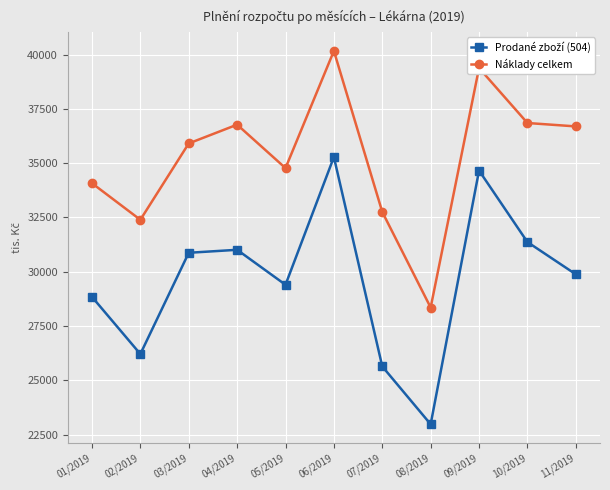

Which category has the highest value across all series?

06/2019